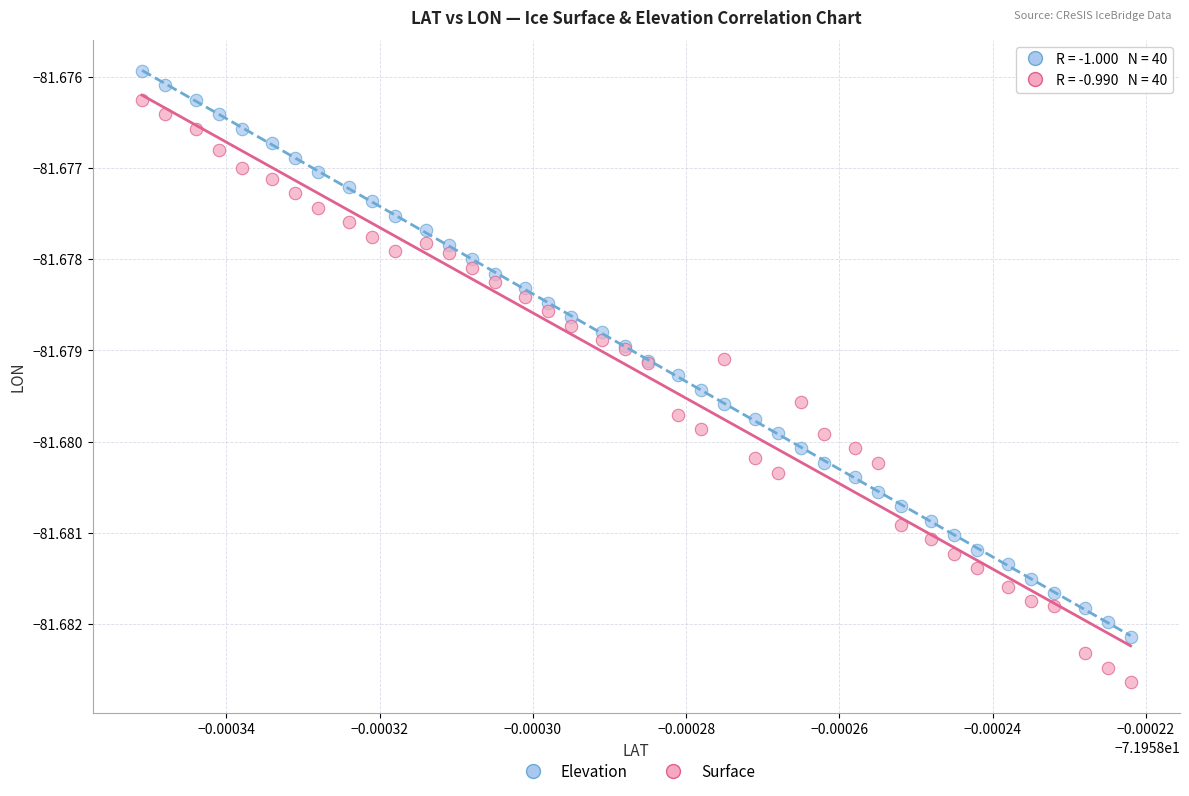

Which series has the largest Y range (max minus min)?

Surface